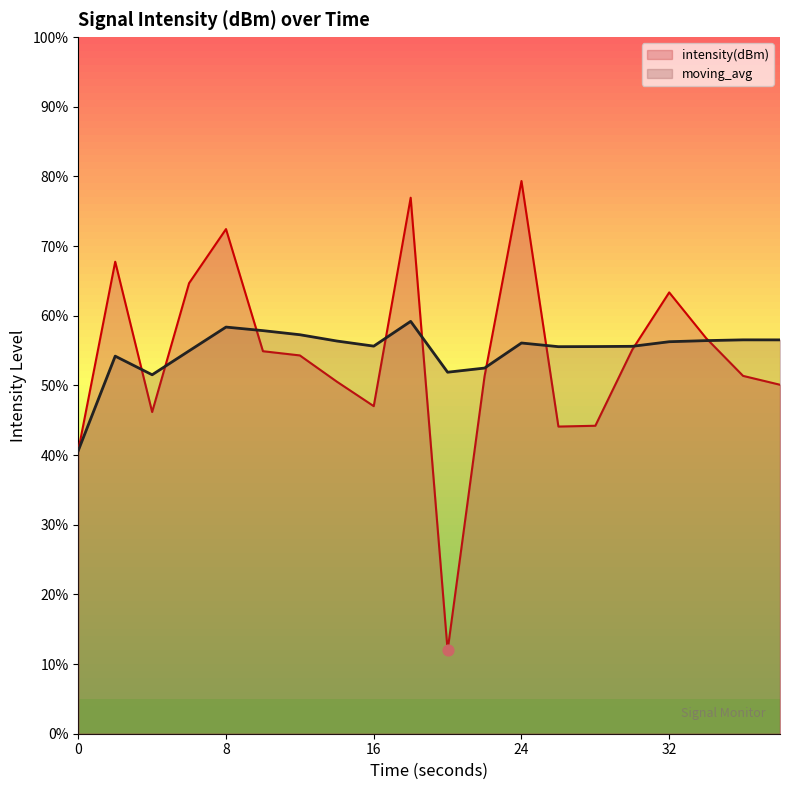

Which series reaches the maximum Y coordinate?

intensity(dBm)